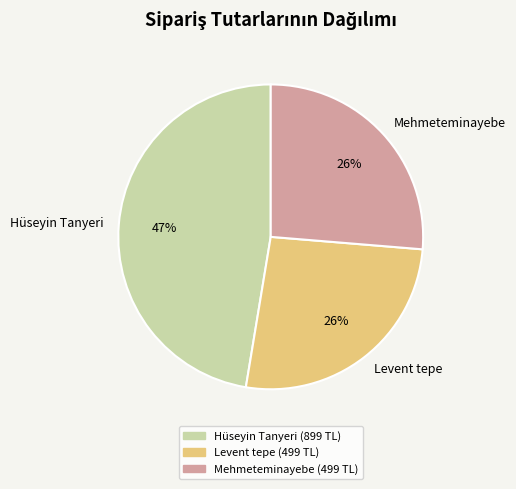

Do Mehmeteminayebe and Levent tepe together represent more than half of the pie?

Yes